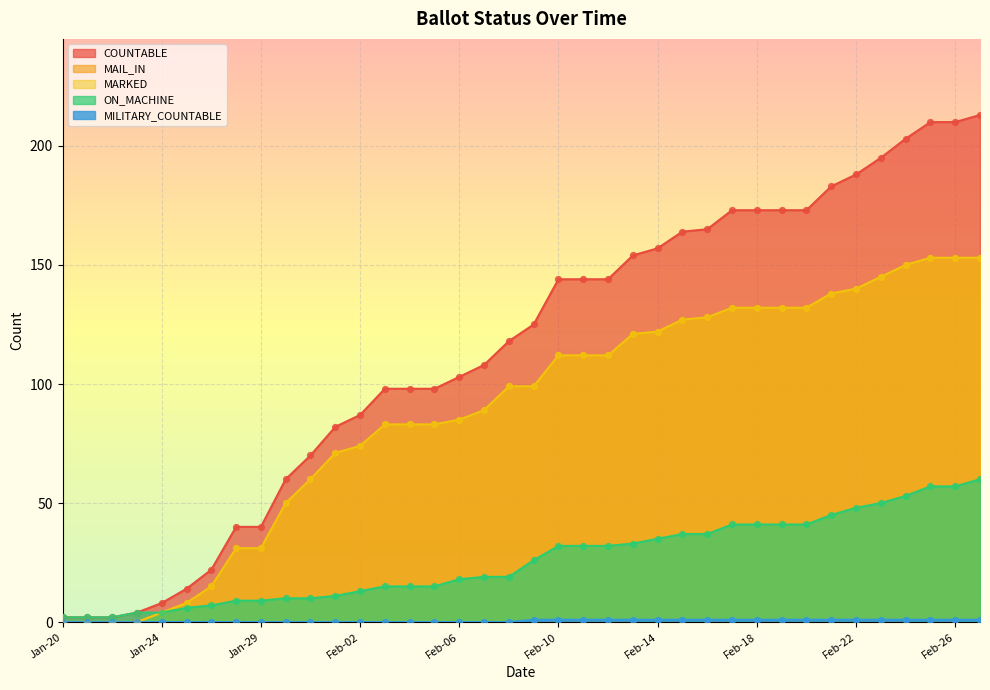

Is the value of COUNTABLE at Feb-05 greater than the value of MAIL_IN at Feb-27?

No